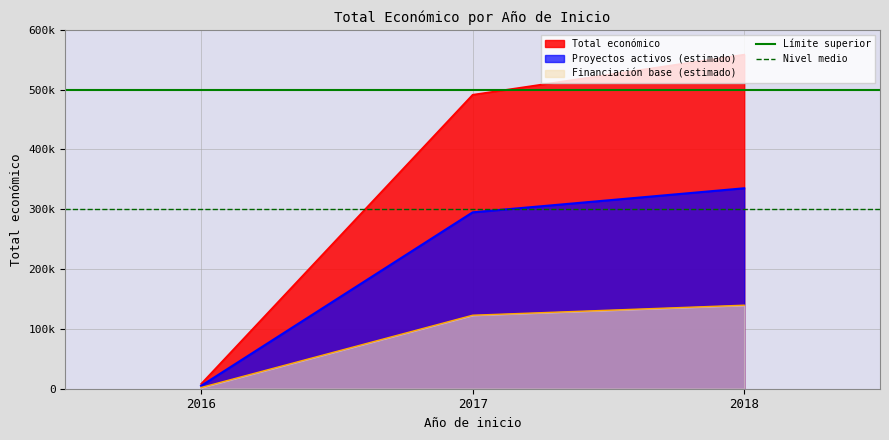

Is the value of Nivel medio at 2016 greater than the value of Límite superior at 2017?

No